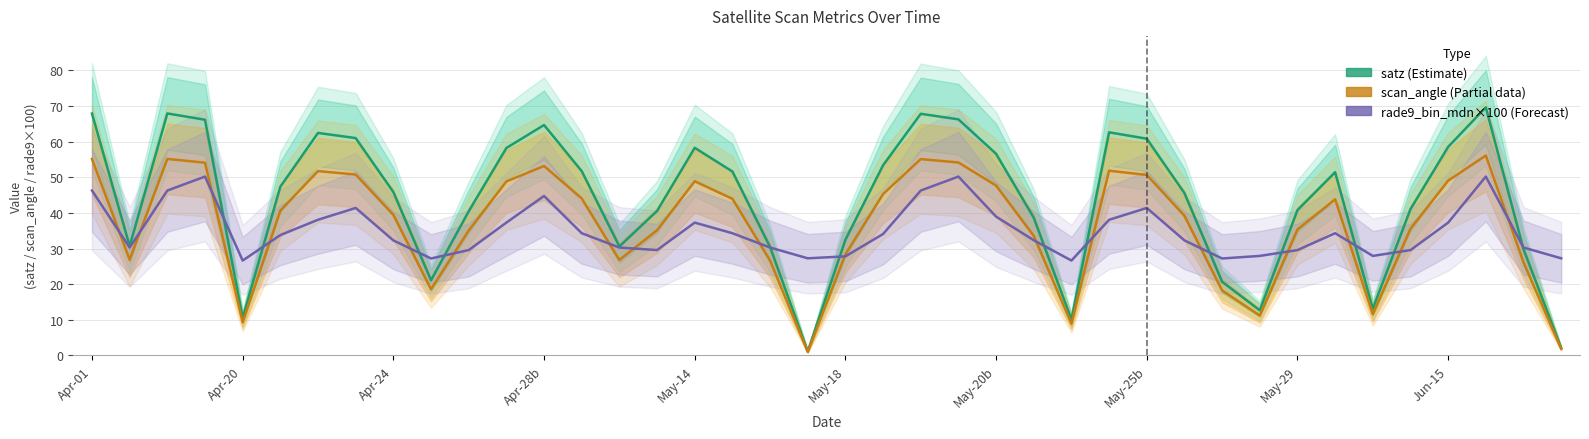

How many values in the satz (Estimate) series exceed 47?

20